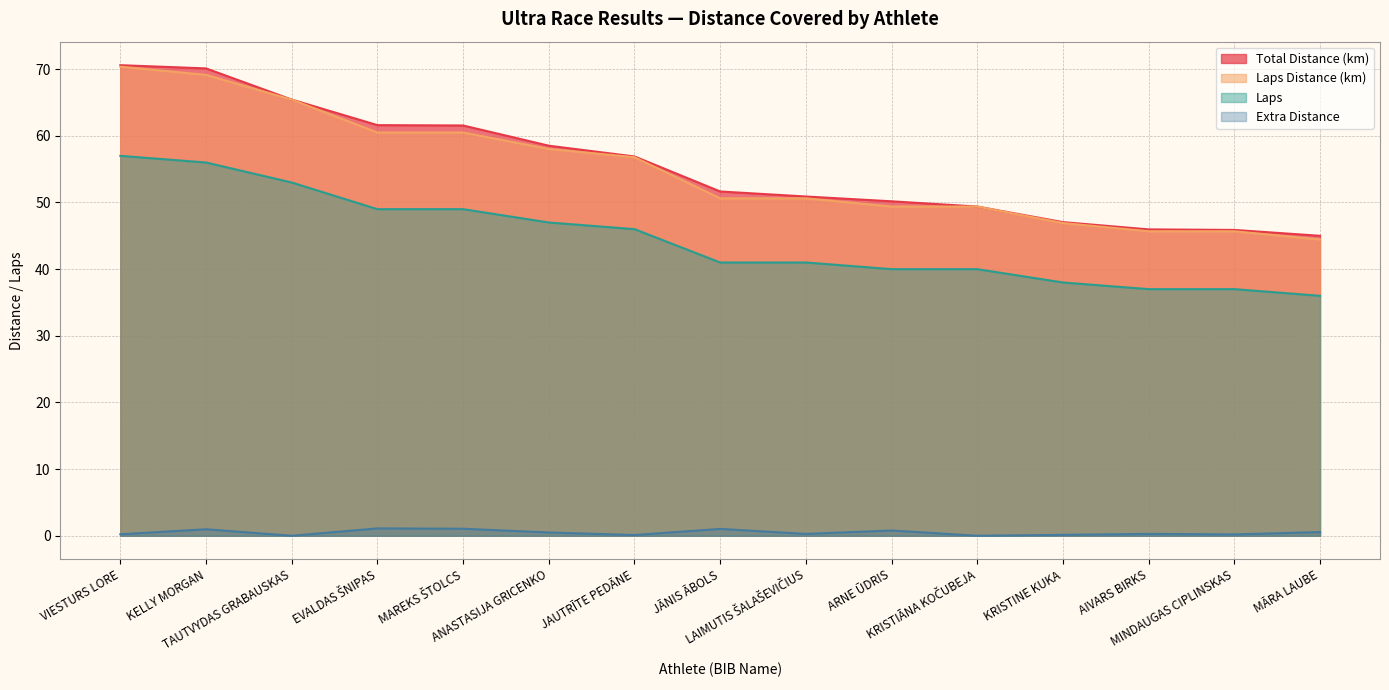

Which has a higher value, JĀNIS ĀBOLS or KRISTINE KUKA?

JĀNIS ĀBOLS